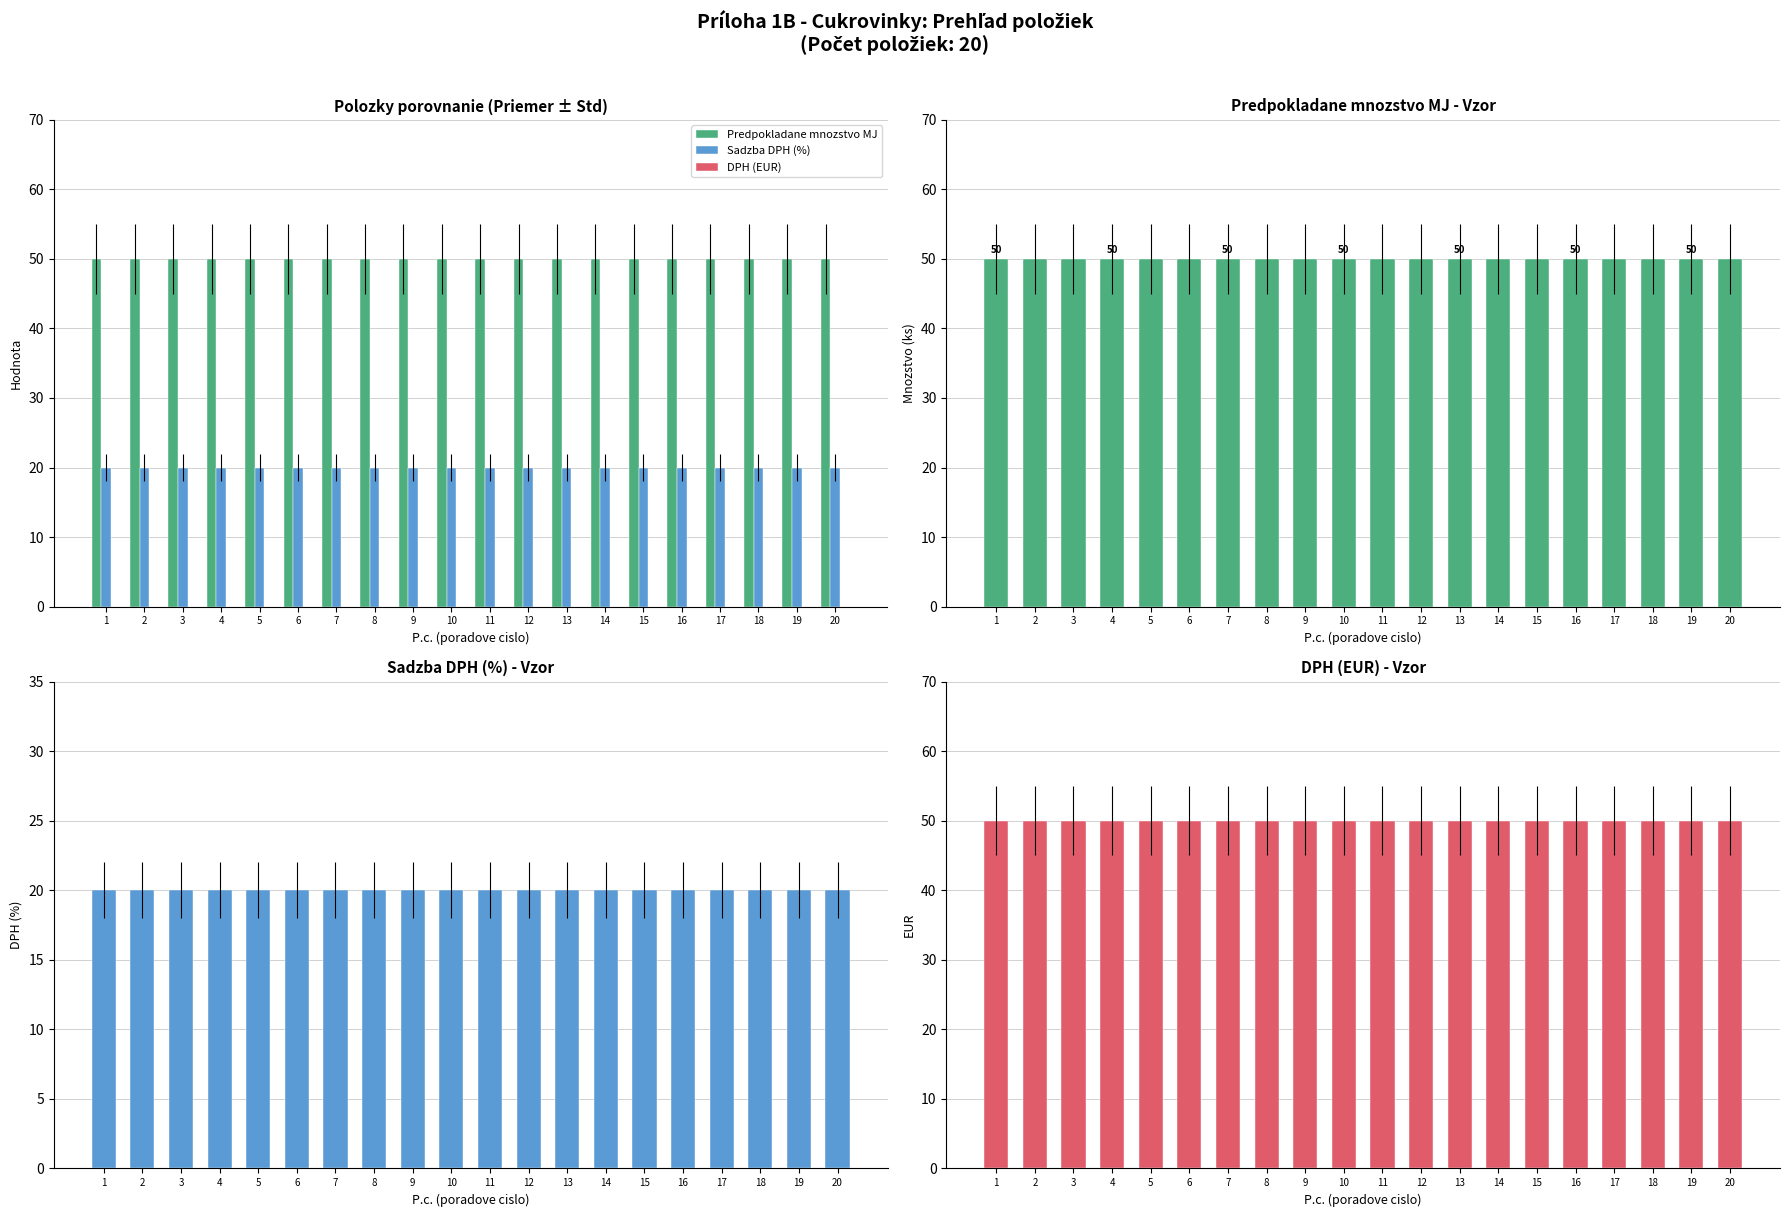

At which category is the sum across all series the highest?

1